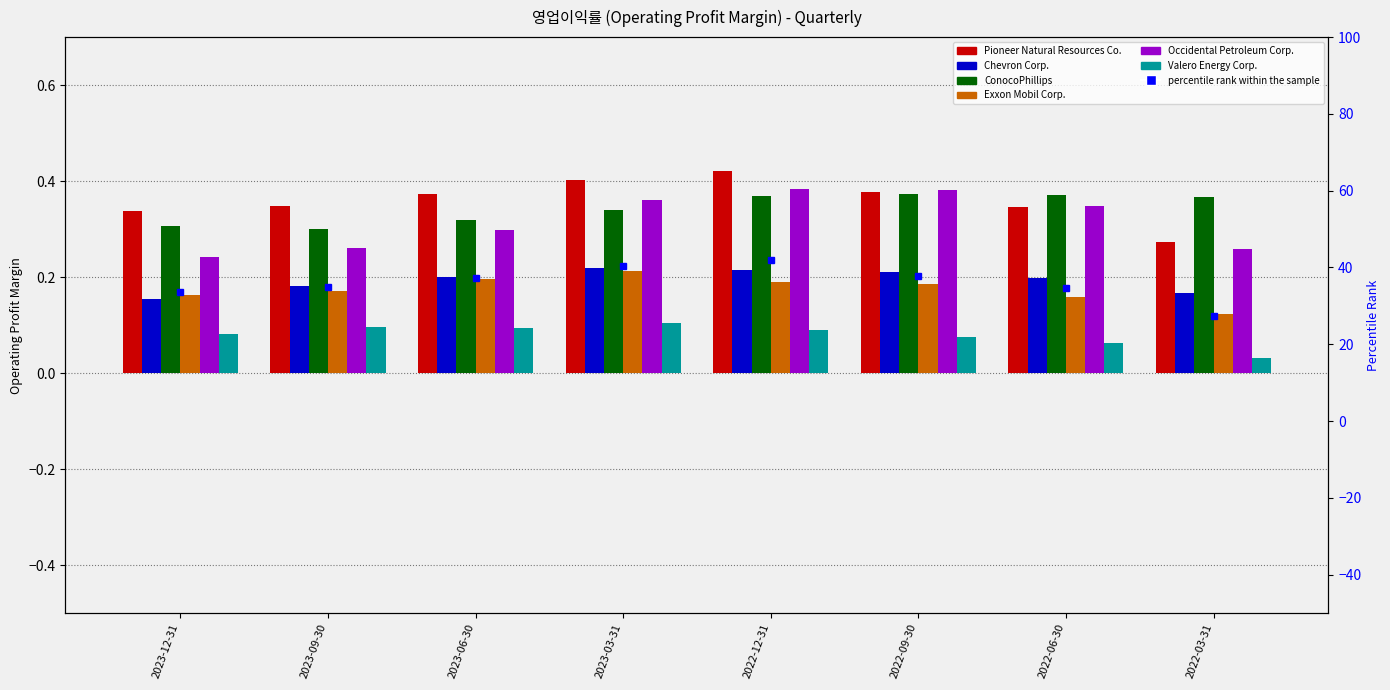

What position from the left is 2023-12-31?

1